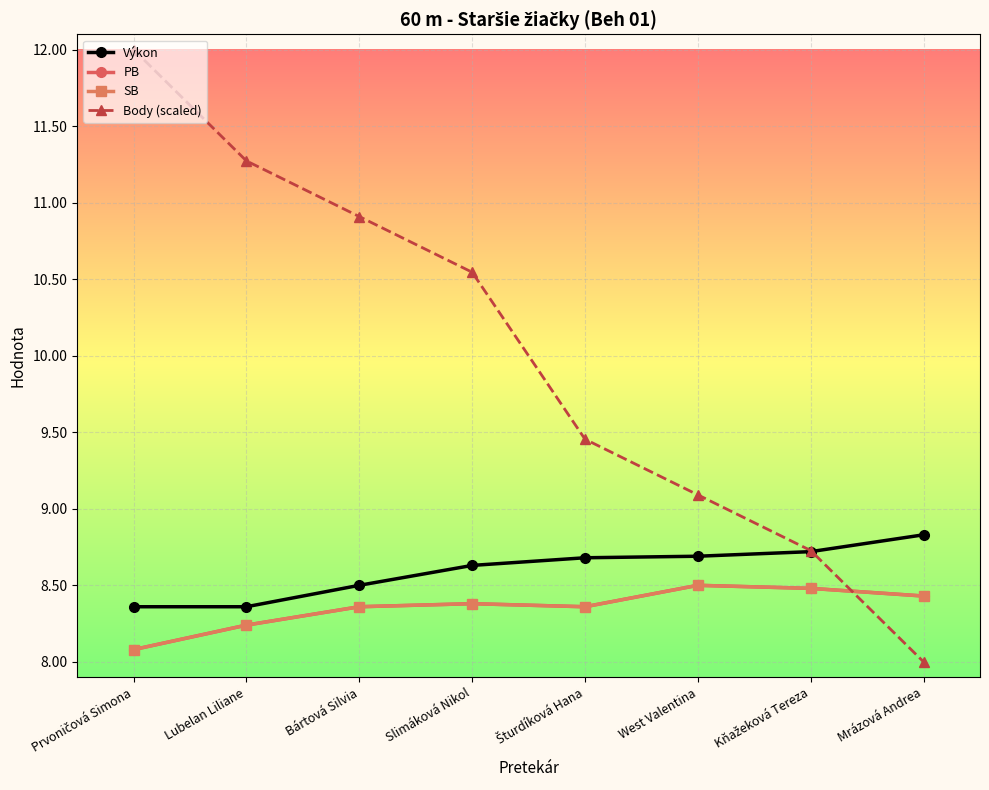

Does the chart have visible grid lines?

Yes